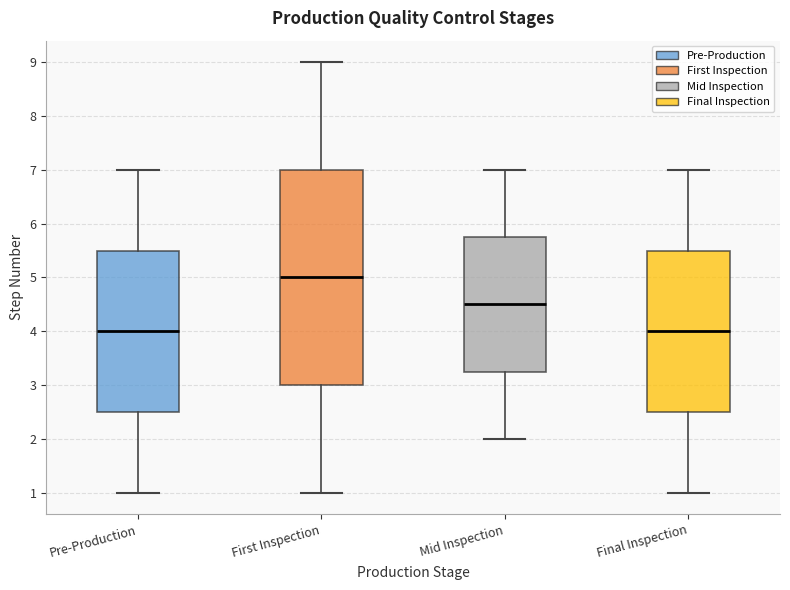

Reading left to right, read every box against the y-axis: the position of its median line, the range the box covers, and the ends of its whiskers. The values are not printed on the chart, so give them approximately, as read against the axis.

Pre-Production: median 4.0, box 2.5 to 5.5, whiskers 1.0 to 7.0
First Inspection: median 5.0, box 3.0 to 7.0, whiskers 1.0 to 9.0
Mid Inspection: median 4.5, box 3.3 to 5.8, whiskers 2.0 to 7.0
Final Inspection: median 4.0, box 2.5 to 5.5, whiskers 1.0 to 7.0